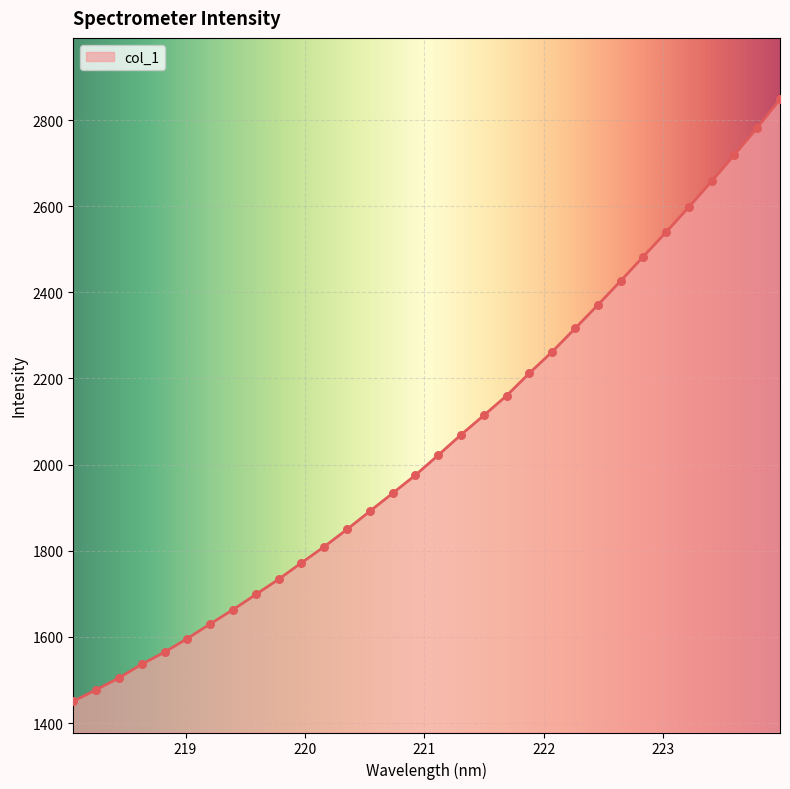

What is the difference between the maximum and minimum values?

1397.5